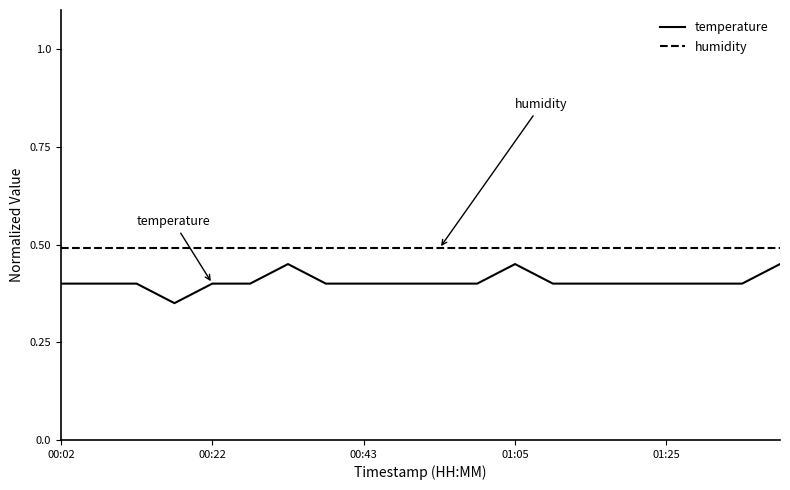

List the series in order of their overall mean, lowest first.

temperature, humidity